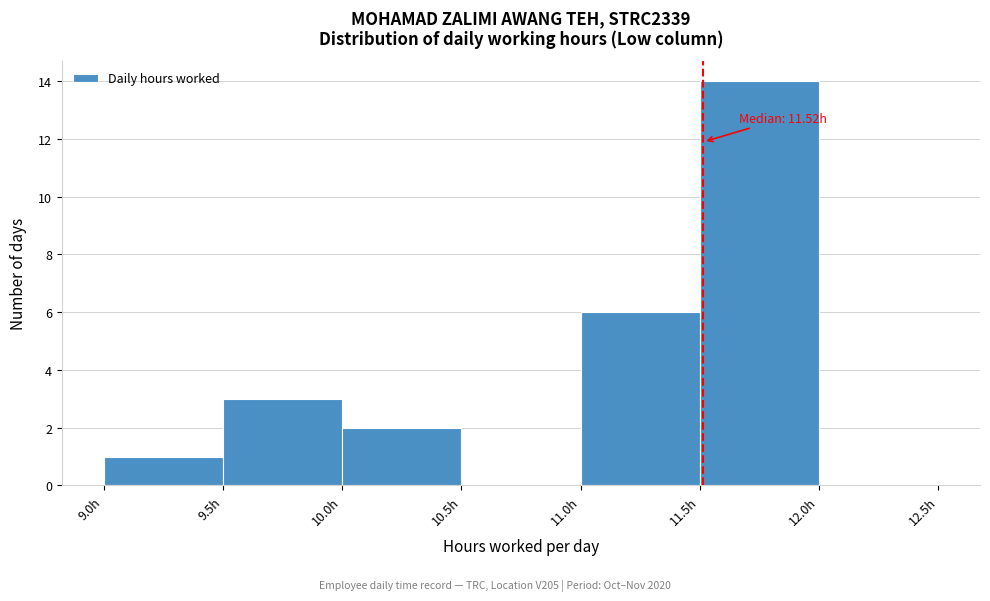

Which range on the x-axis has the tallest bar?

11.5 to 12.0